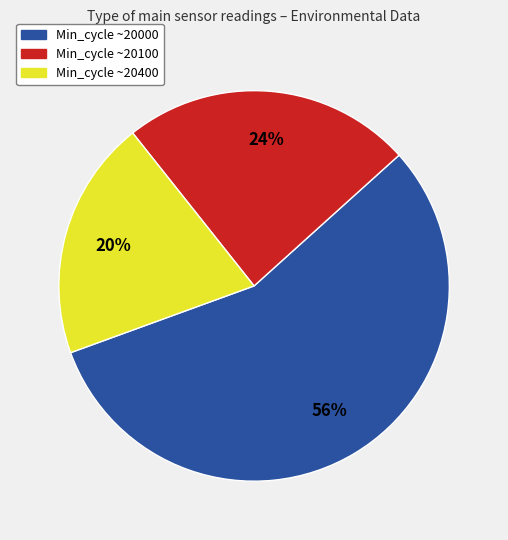

Is there a majority slice in this chart?

Yes